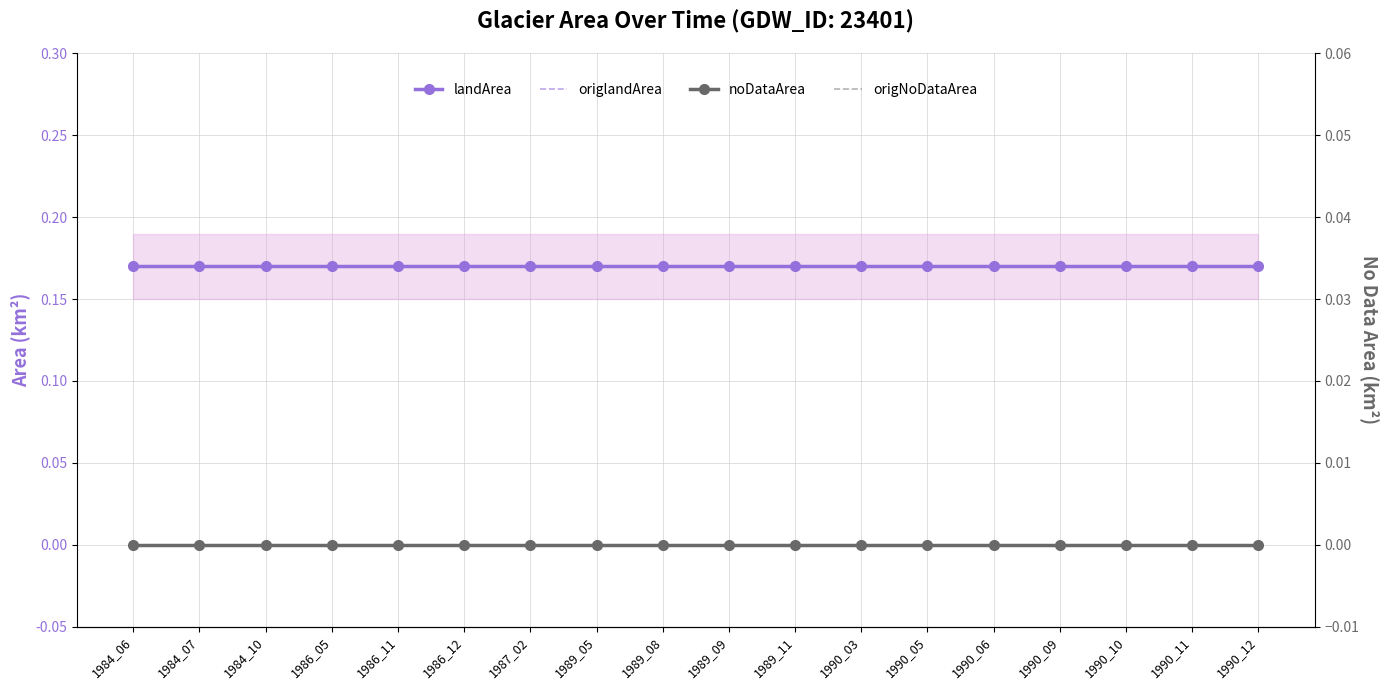

True or false: landArea has more than 0 points higher than both neighbors.

False